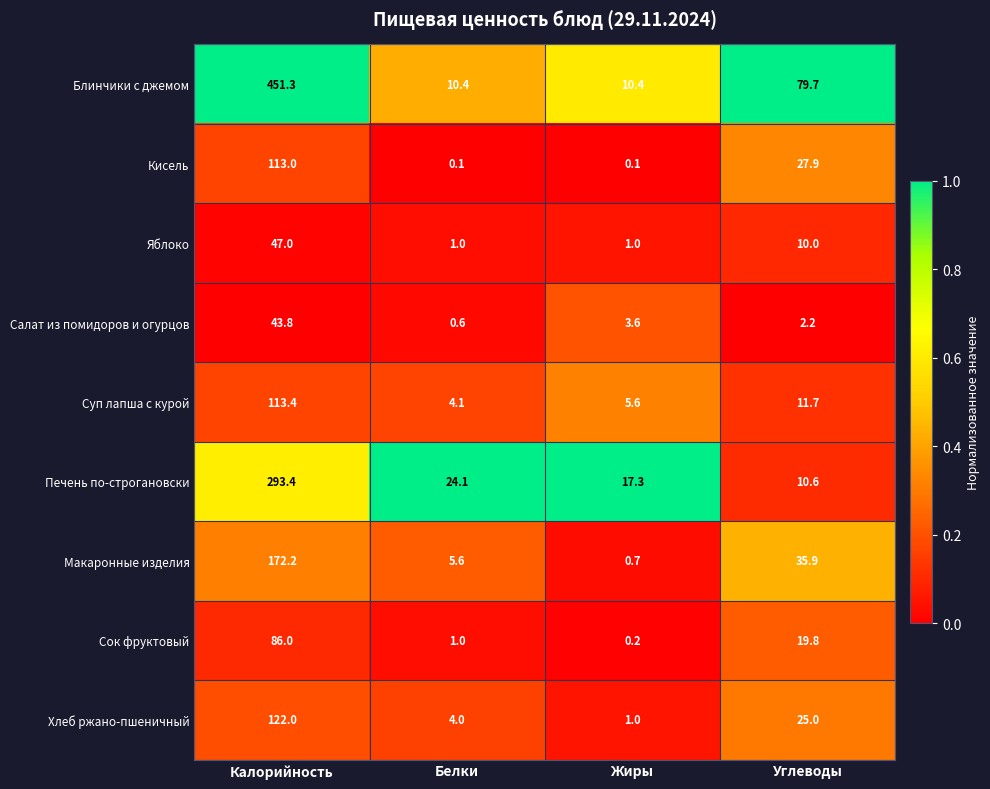

What value does the Печень по-строгановски series have at Калорийность?

293.4